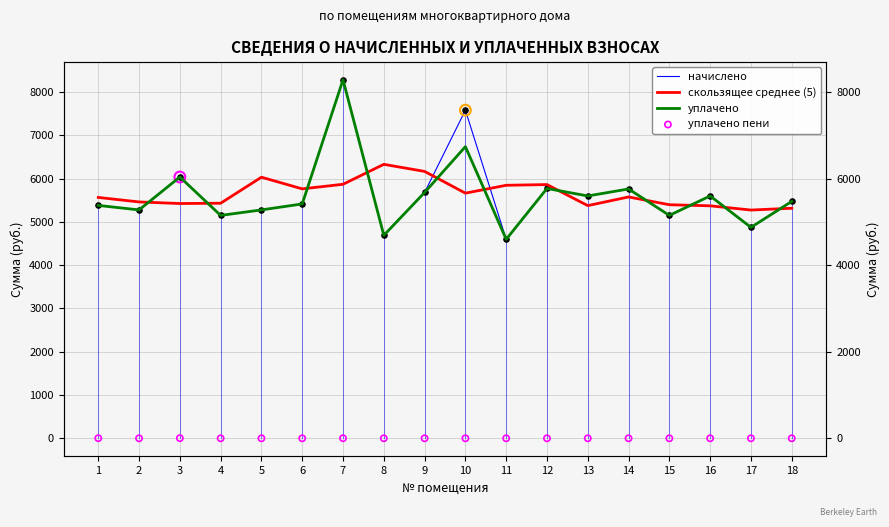

At which category is the sum across all series the highest?

7